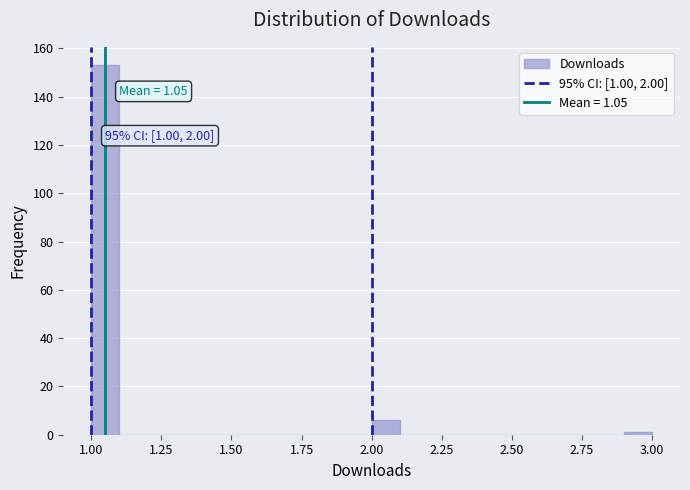

Read against the x-axis, roughly where is the centre of the tallest bar?

1.05